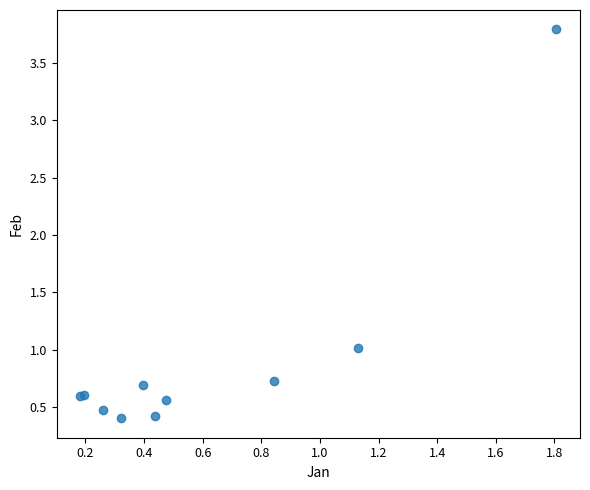

What Y value in the scatter plot is closest to 2?

1.0